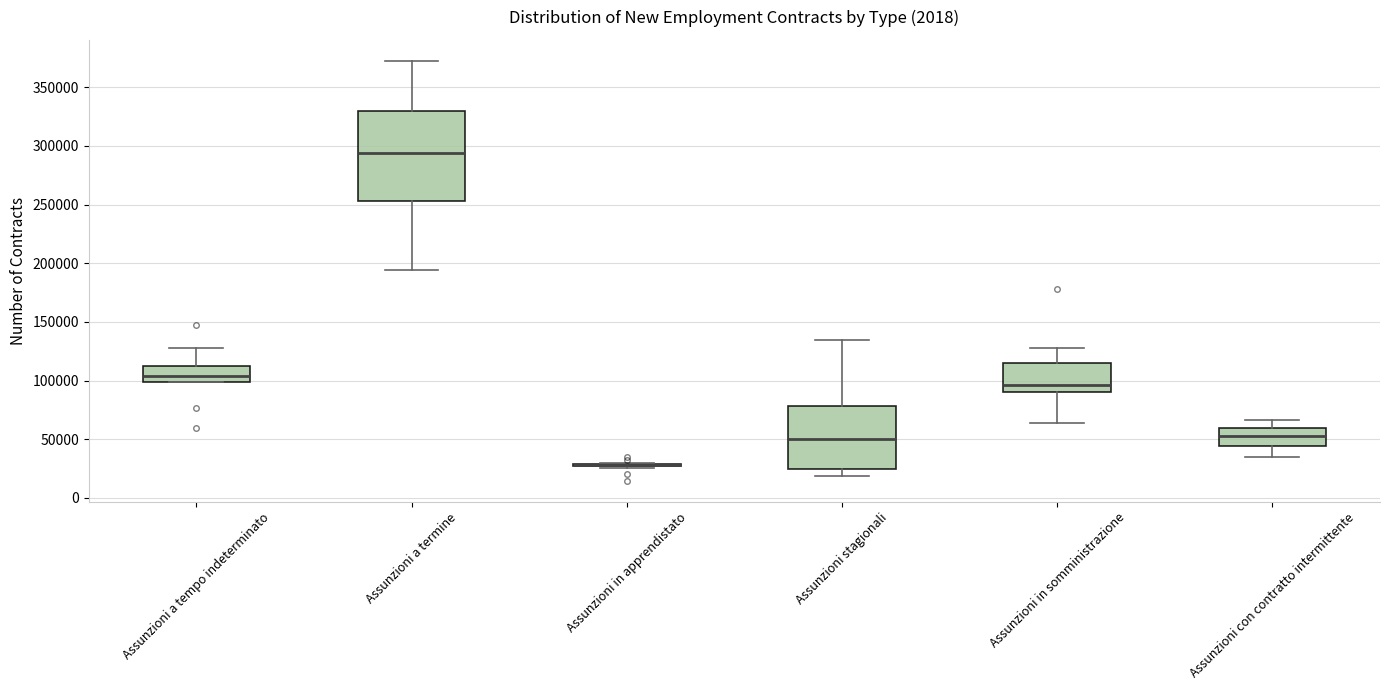

Where is the lower edge of the box for Assunzioni in somministrazione on the y-axis? The values are not printed on the chart, so give them approximately, as read against the axis.

90000